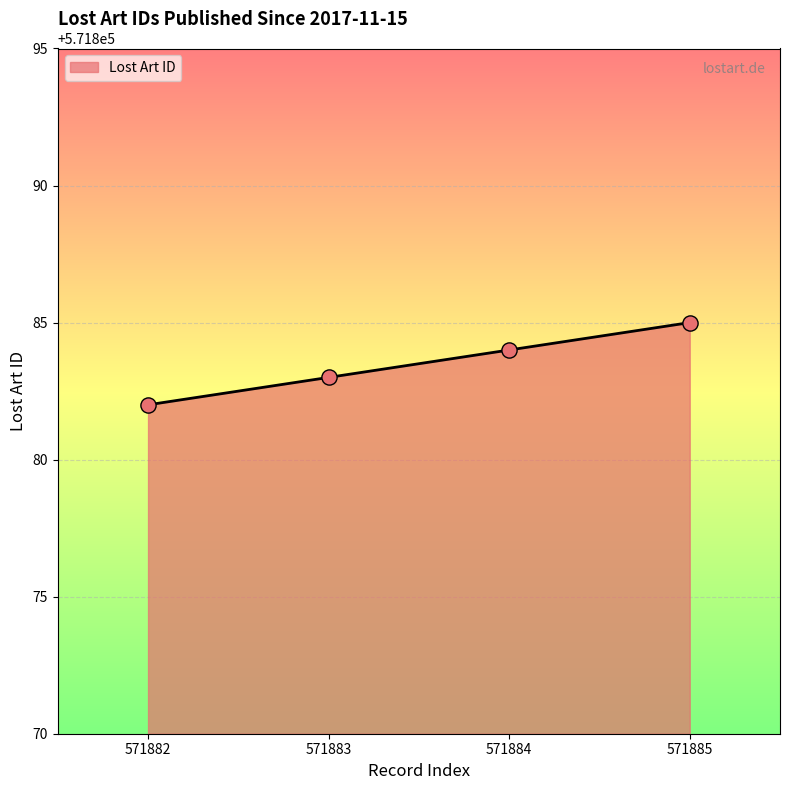

What is the change in value from 571882 to 571885?

+3